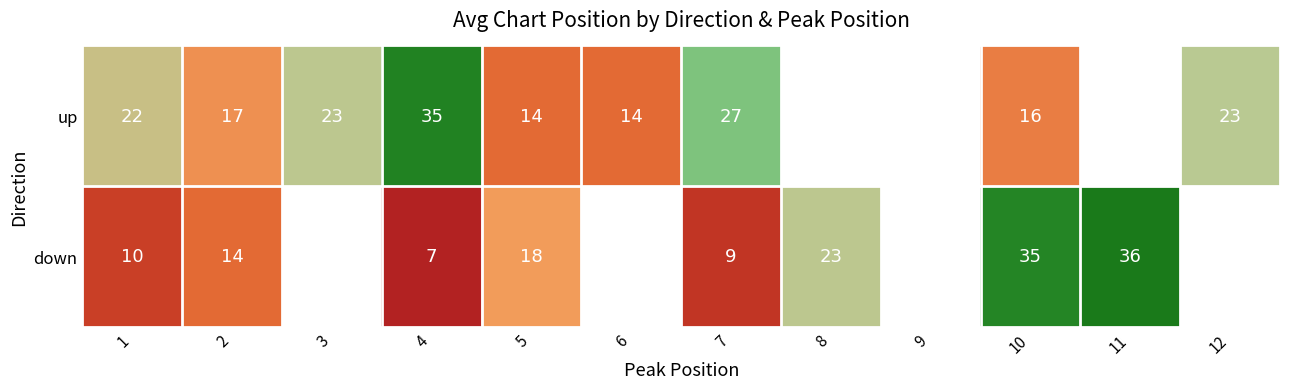

Which series changed the most between 5 and 10?

down